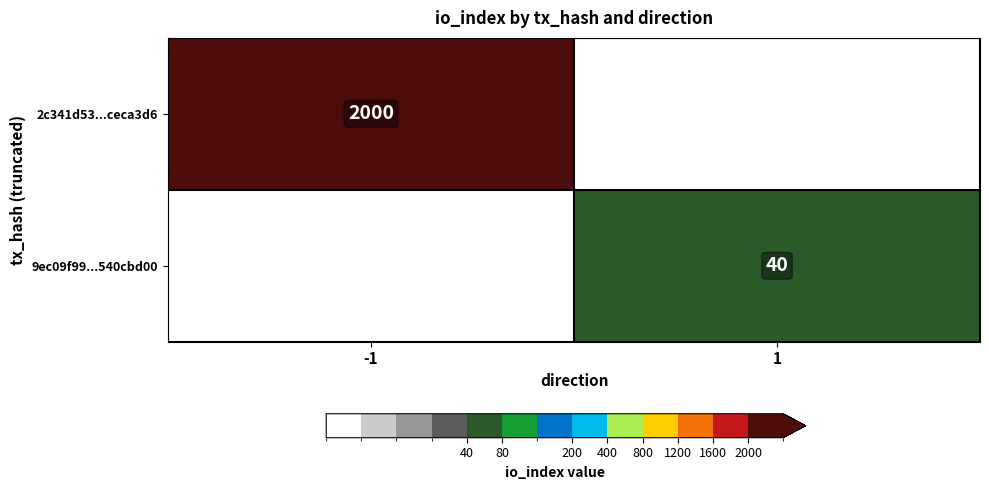

At how many categories does at least one series exceed 829?

1